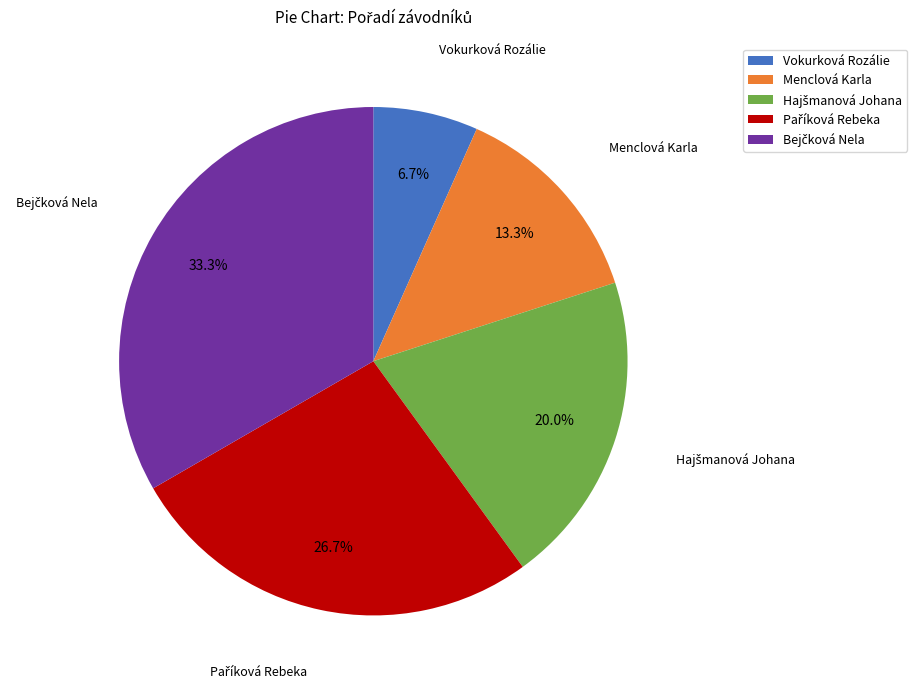

Count the number of slices in the pie.

5